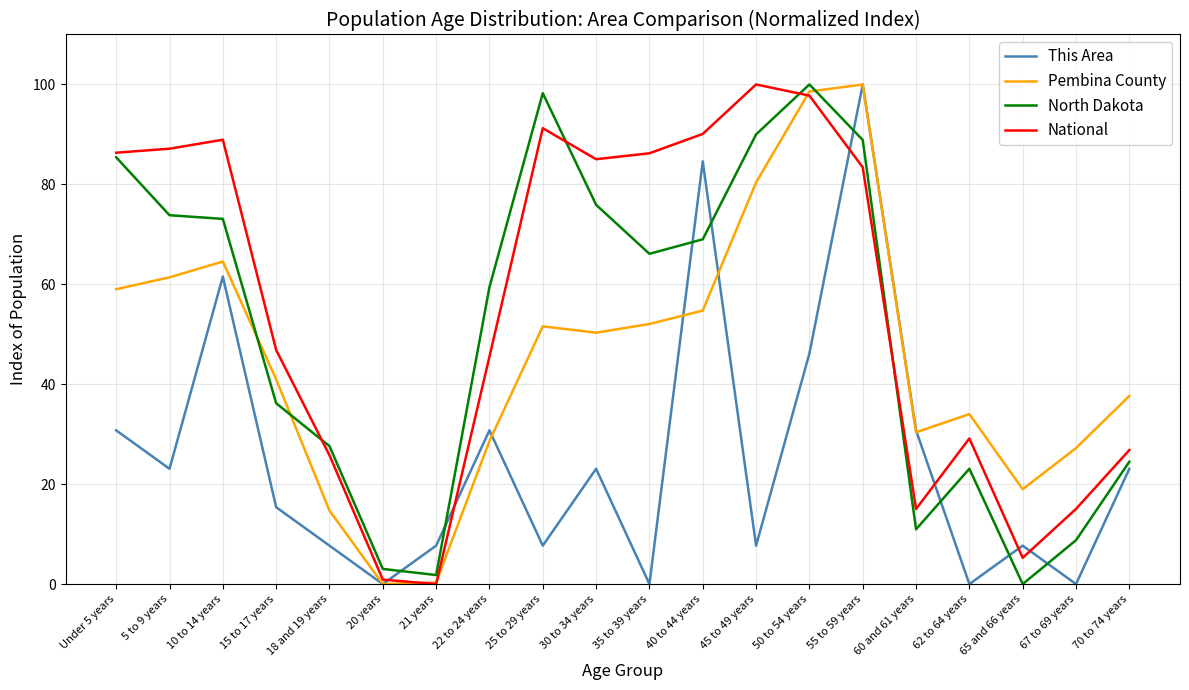

Which series changed the most between 45 to 49 years and 55 to 59 years?

This Area